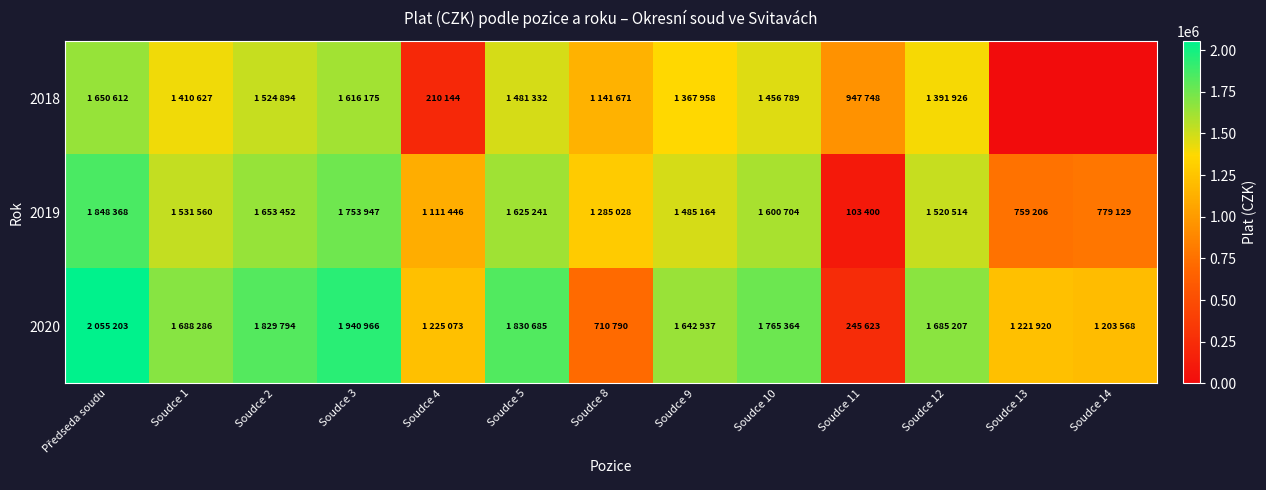

At Soudce 14, list the series in order from smallest to largest.

2018, 2019, 2020